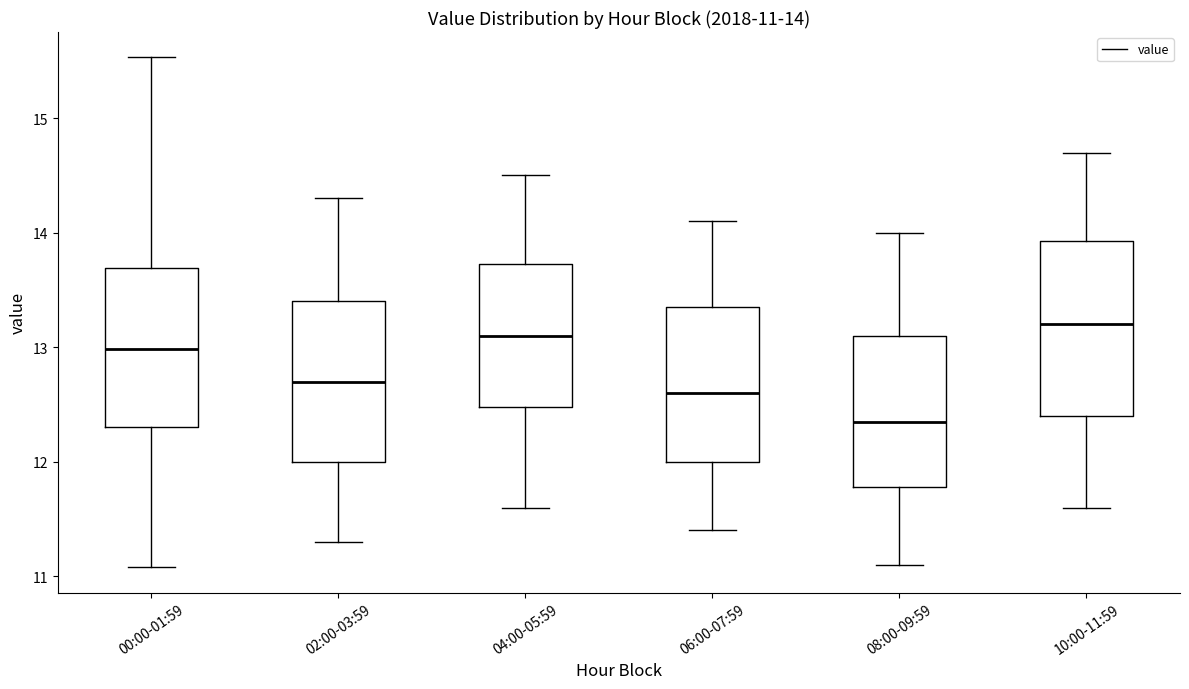

Which box has the lowest median line?

08:00-09:59